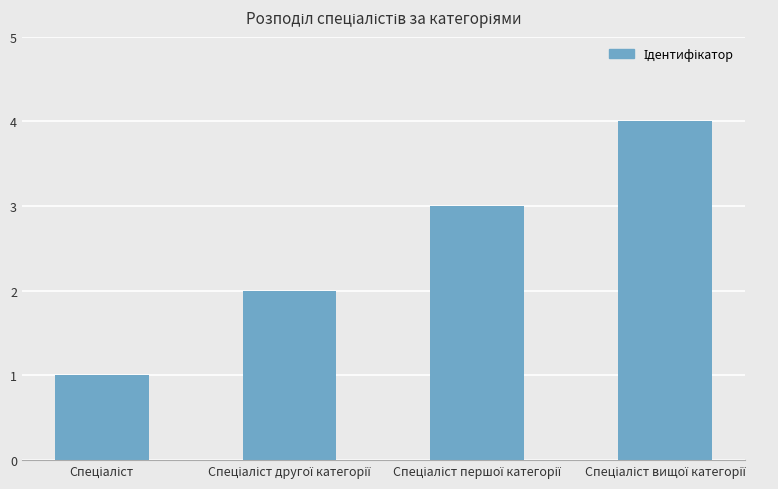

What is the greatest value displayed?

4